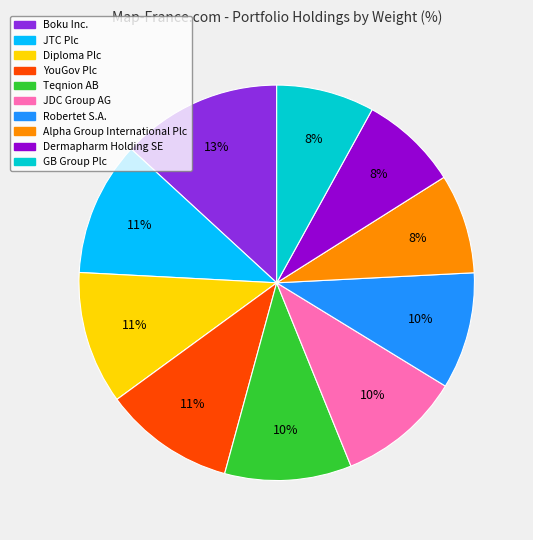

True or false: Alpha Group International Plc accounts for 8% of the total.

True